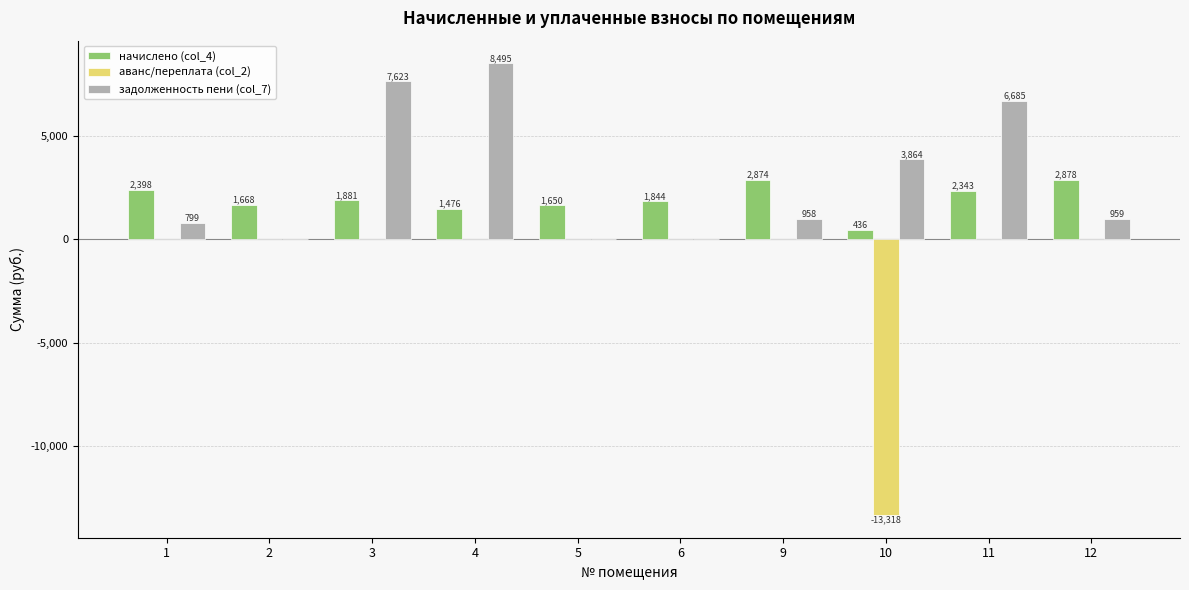

What is the average value of the начислено (col_4) series?

1944.6